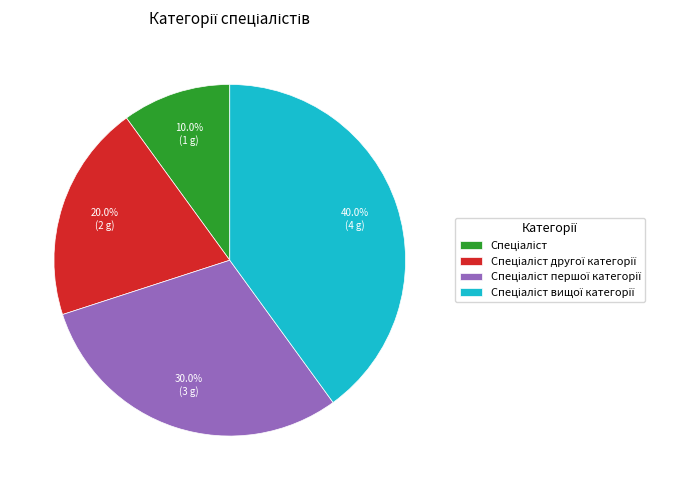

Is there any slice that represents more than half of the pie?

No